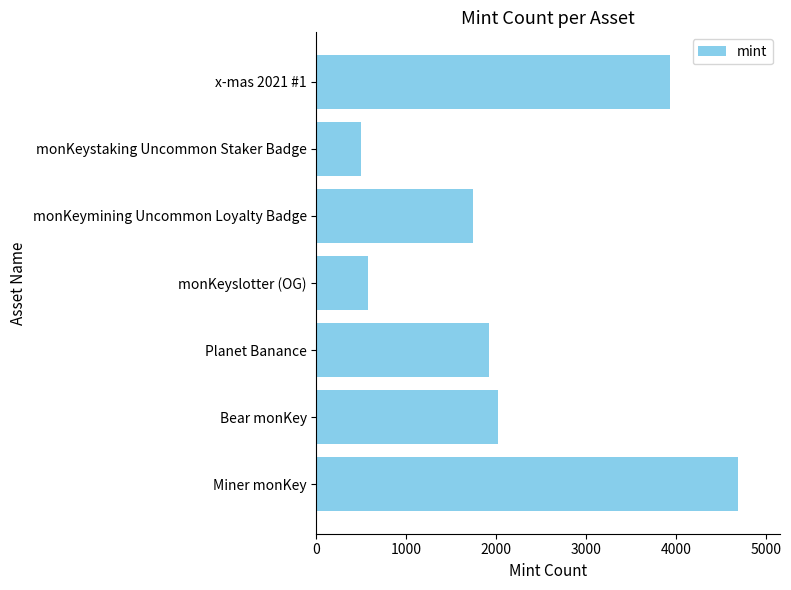

What is the difference between the maximum and second lowest values?

4121